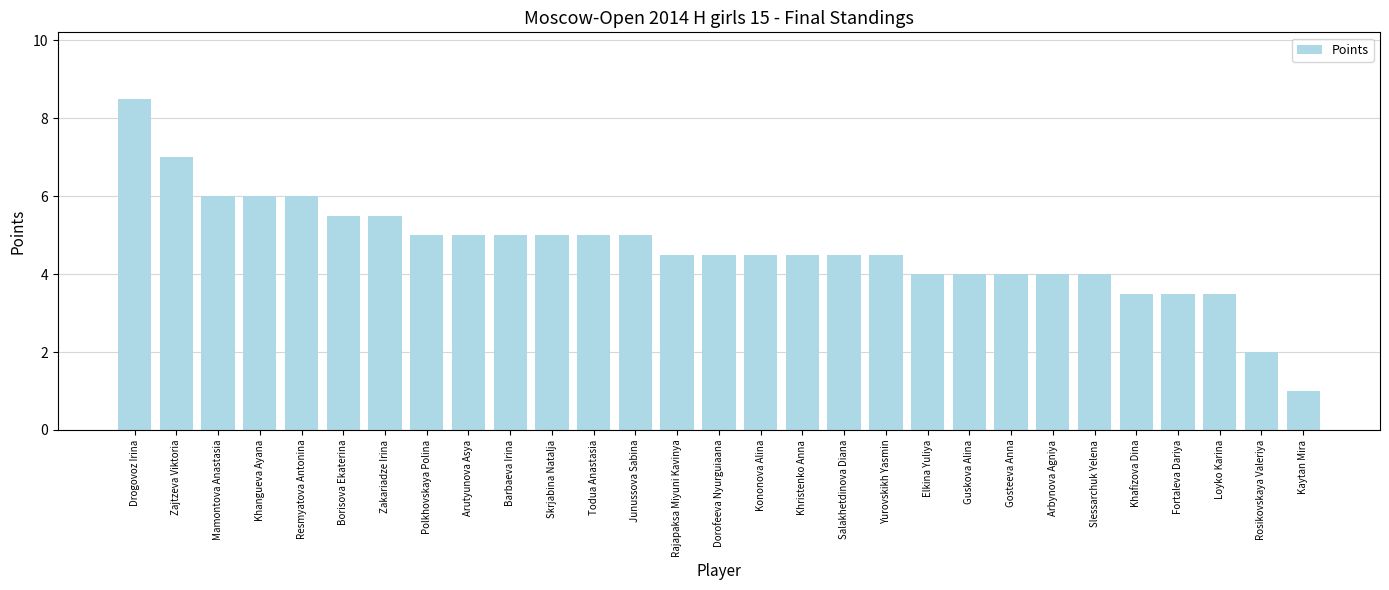

The value at Slessarchuk Yelena is 4.0. True or false?

True